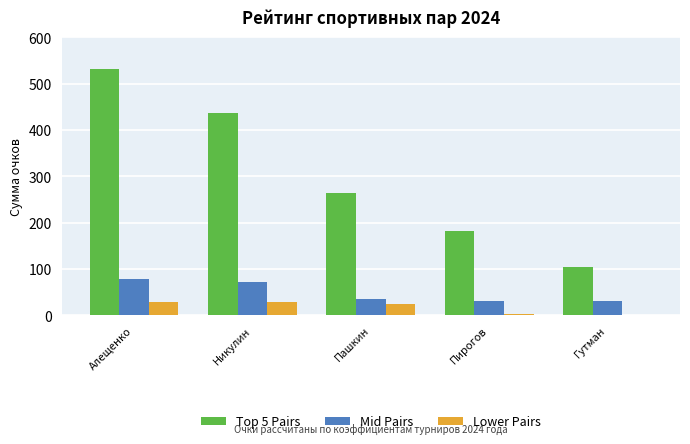

Read the Mid Pairs value at Пирогов.

31.2